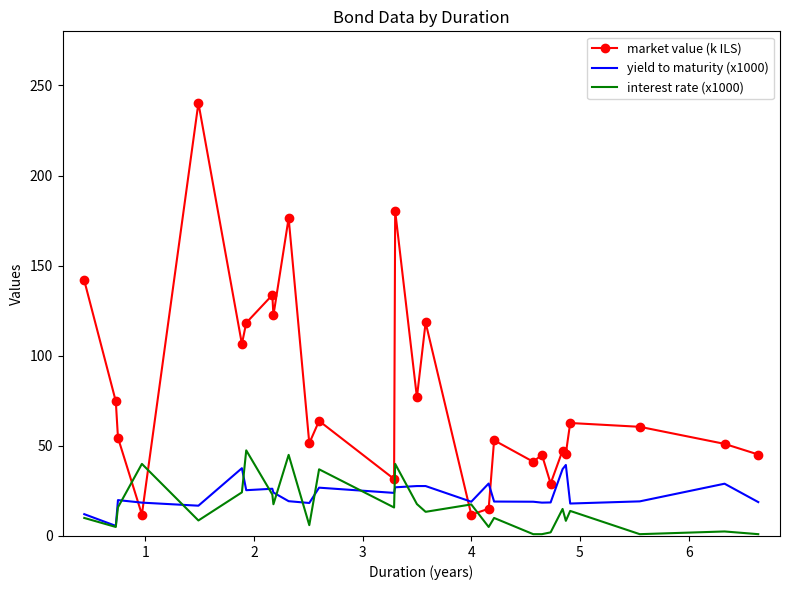

How many categories are shown in the chart?

28